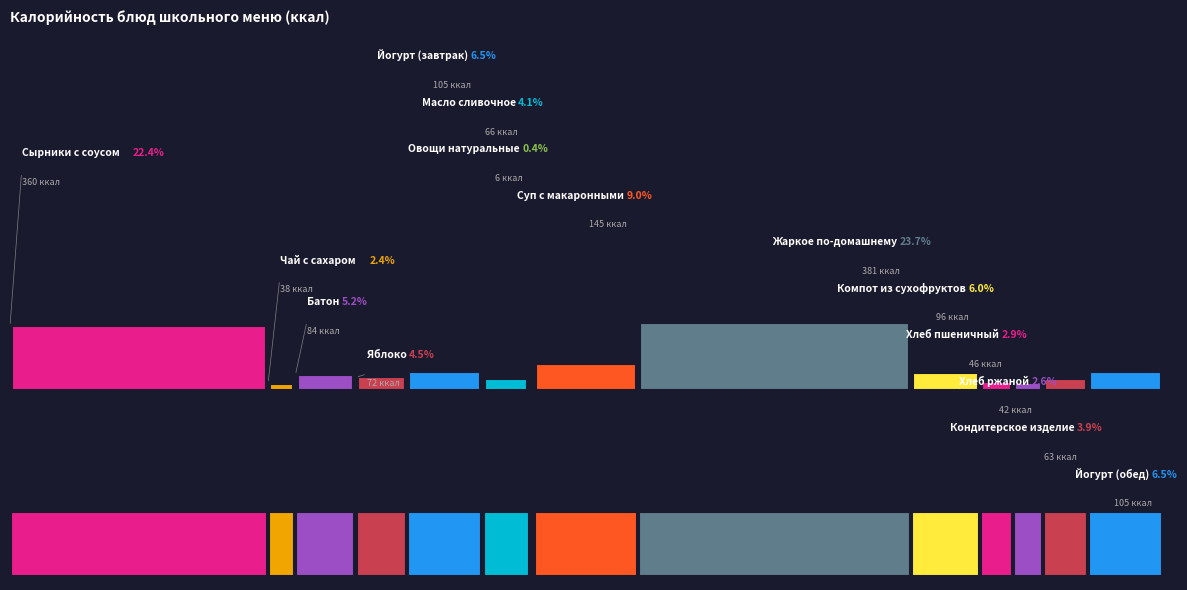

How many slices are in this pie chart?

14